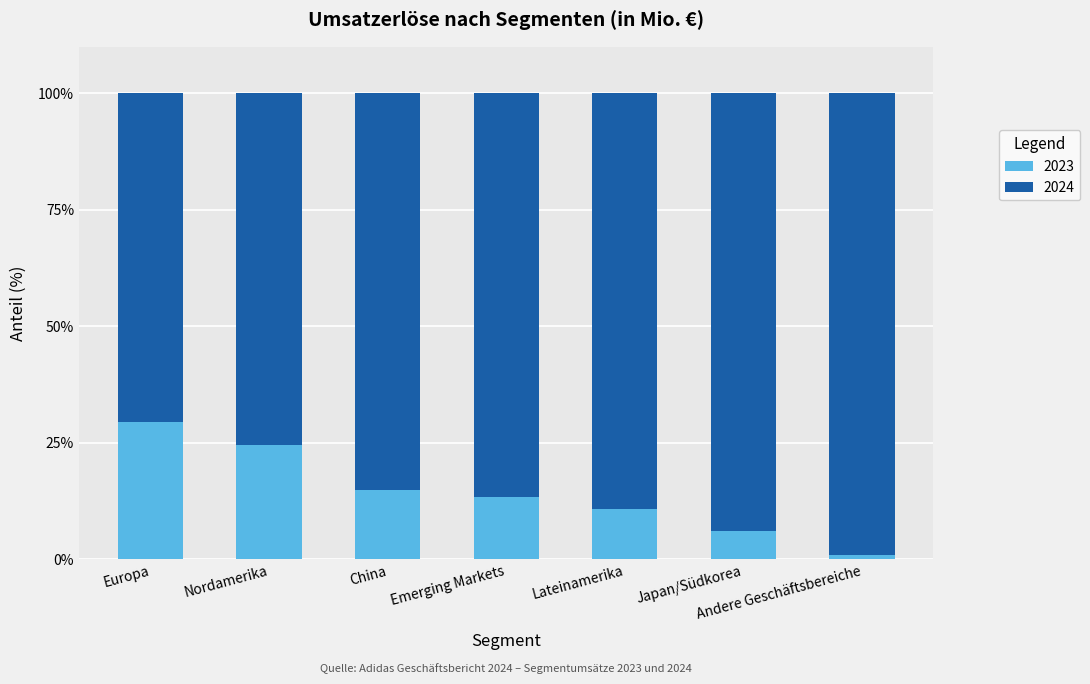

True or false: 2023 has a value of 6.1 at Japan/Südkorea.

True